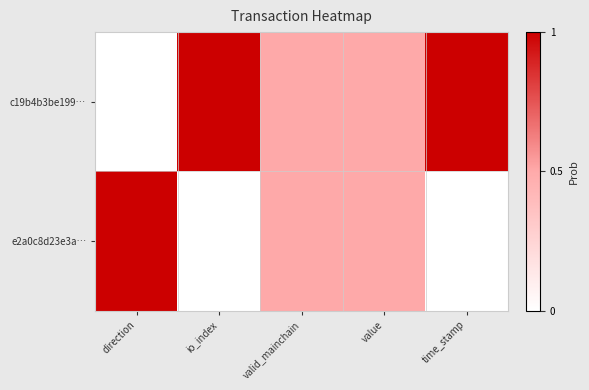

Rank the series by their average value, from highest to lowest.

c19b4b3be199…, e2a0c8d23e3a…